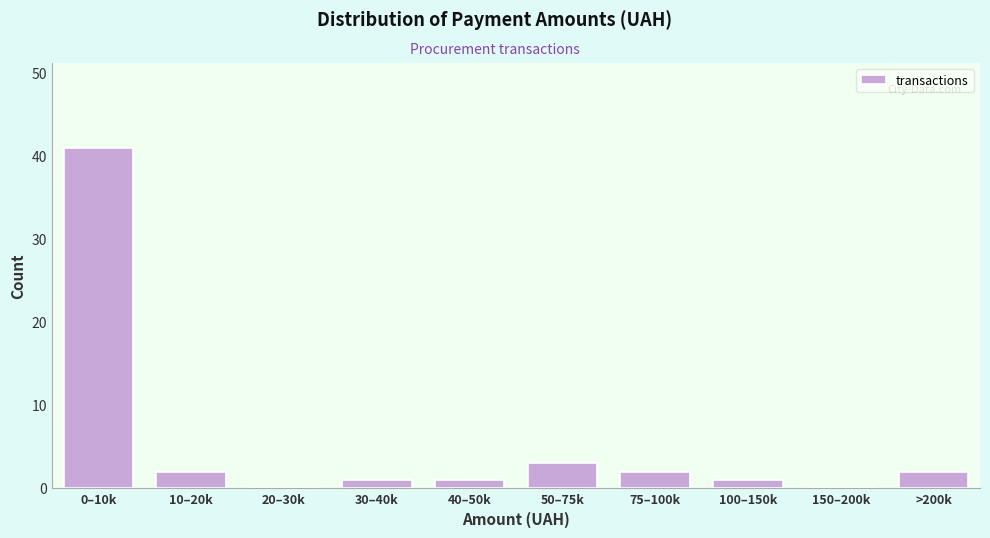

Reading left to right, extract all data points from this chart.

0–10k=41	10–20k=2	20–30k=0	30–40k=1	40–50k=1	50–75k=3	75–100k=2	100–150k=1	150–200k=0	>200k=2